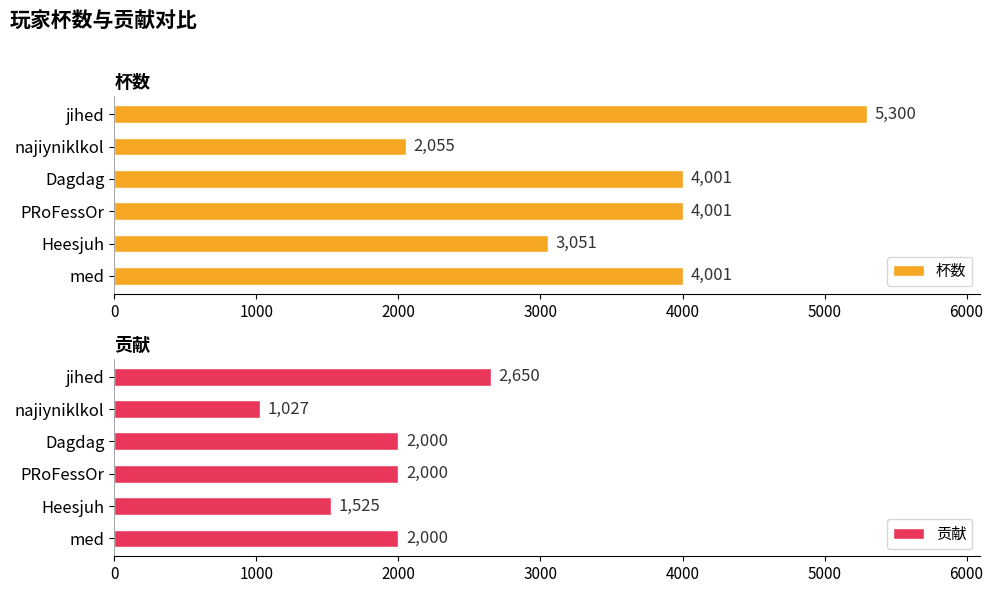

Is it true that 杯数 equals 6308 at Dagdag?

False